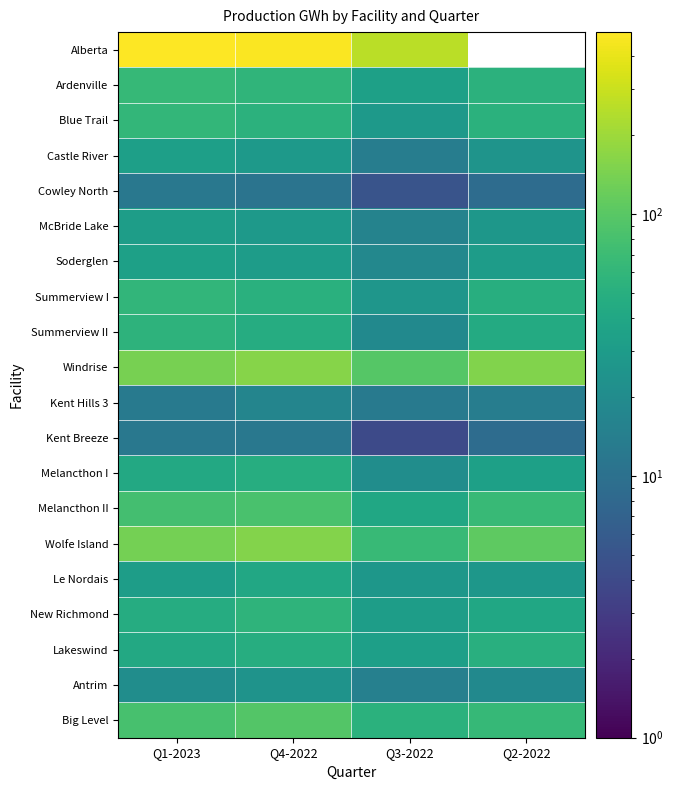

Read the Melancthon II value at Q1-2023.

78.0